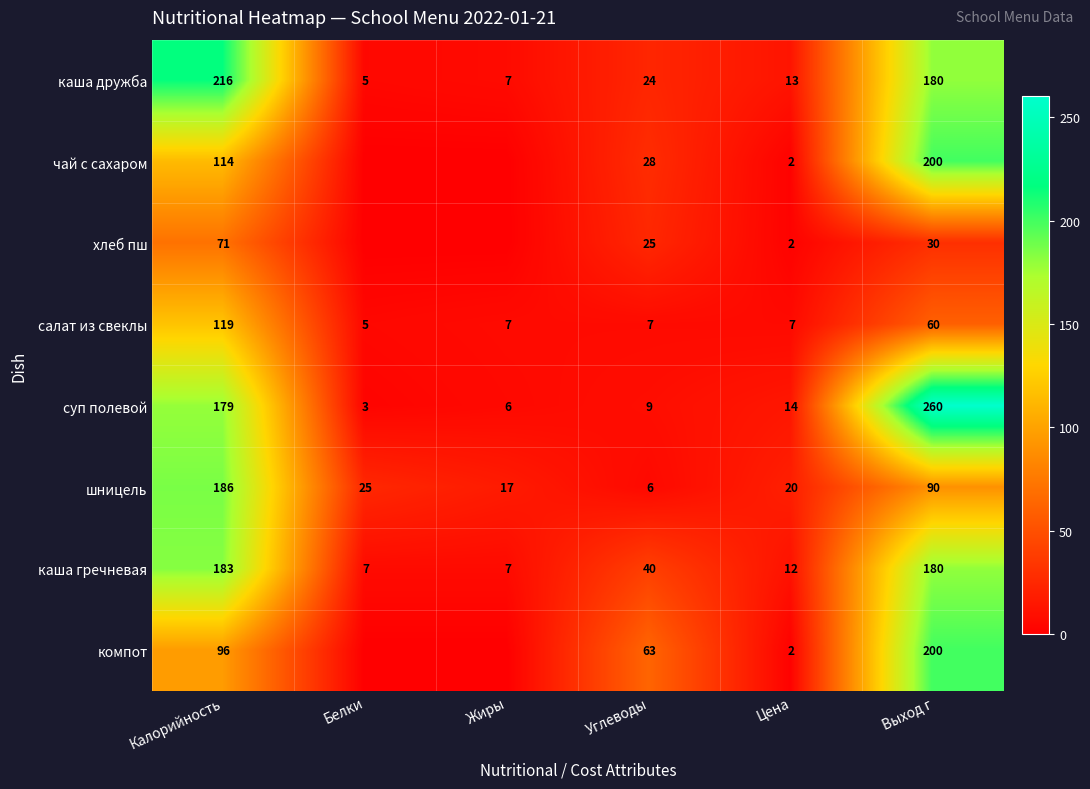

What is the average value of the каша дружба series?

74